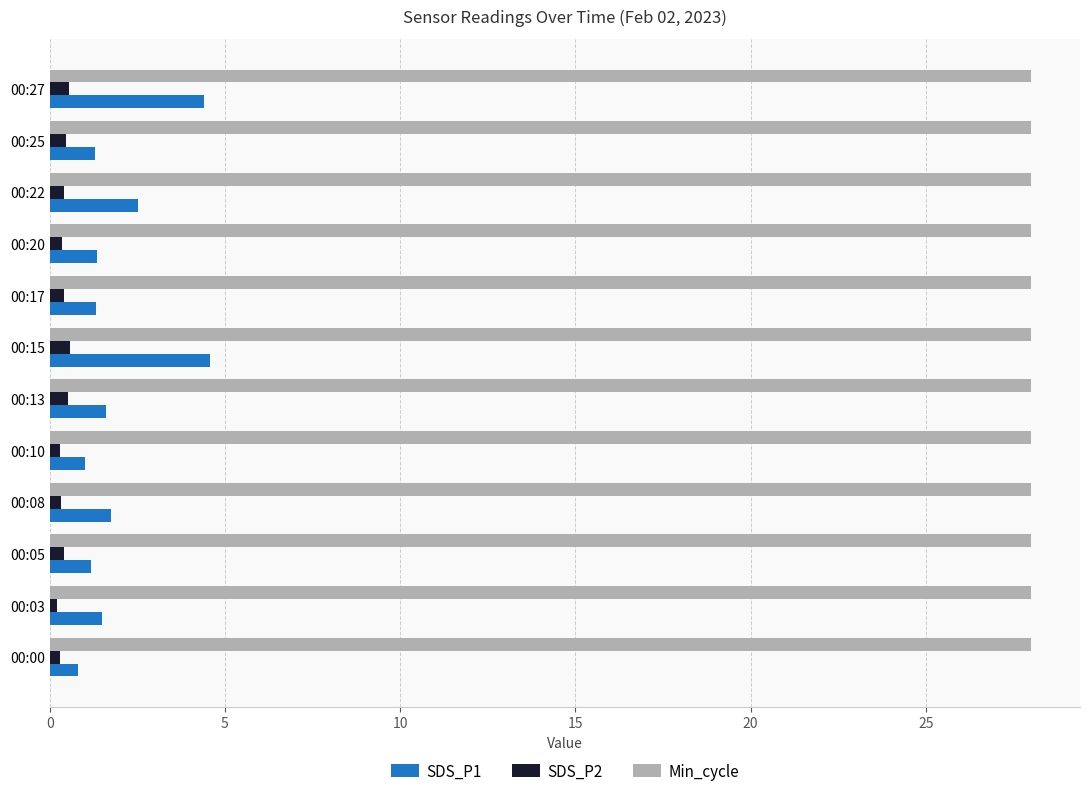

At how many categories does at least one series exceed 27?

12